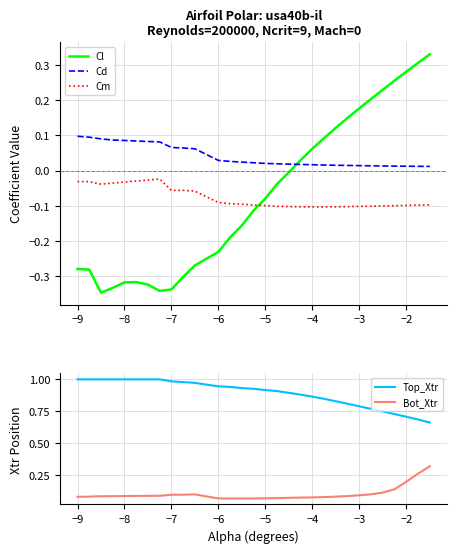

True or false: Top_Xtr and Bot_Xtr intersect in this chart.

False